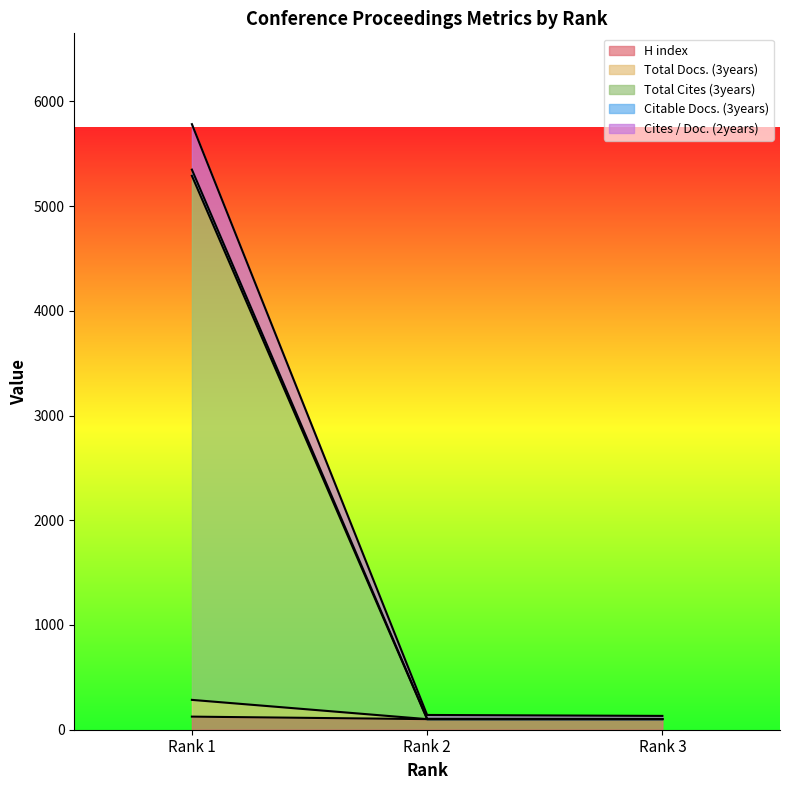

What is the approximate value of Cites / Doc. (2years) at Rank 3?

103